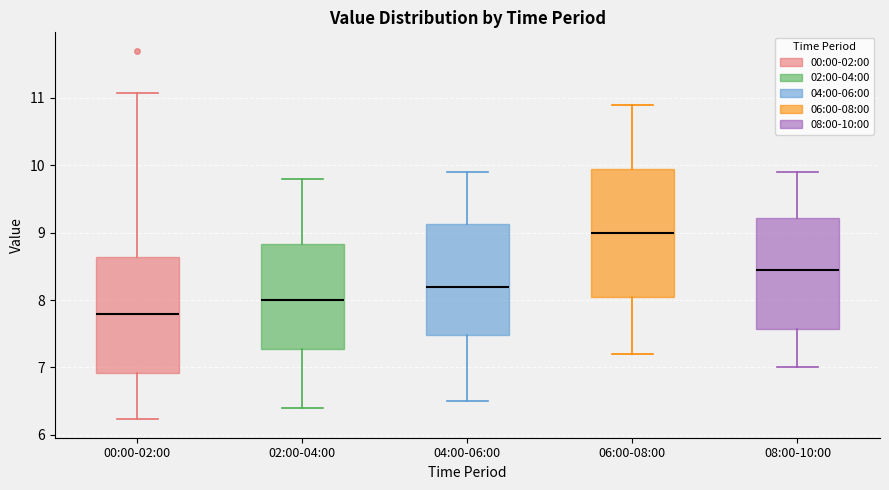

Reading left to right, read every box against the y-axis: the position of its median line, the range the box covers, and the ends of its whiskers. The values are not printed on the chart, so give them approximately, as read against the axis.

00:00-02:00: median 7.8, box 6.9 to 8.6, whiskers 6.2 to 11.1
02:00-04:00: median 8.0, box 7.3 to 8.8, whiskers 6.4 to 9.8
04:00-06:00: median 8.2, box 7.5 to 9.1, whiskers 6.5 to 9.9
06:00-08:00: median 9.0, box 8.1 to 10.0, whiskers 7.2 to 10.9
08:00-10:00: median 8.5, box 7.6 to 9.2, whiskers 7.0 to 9.9